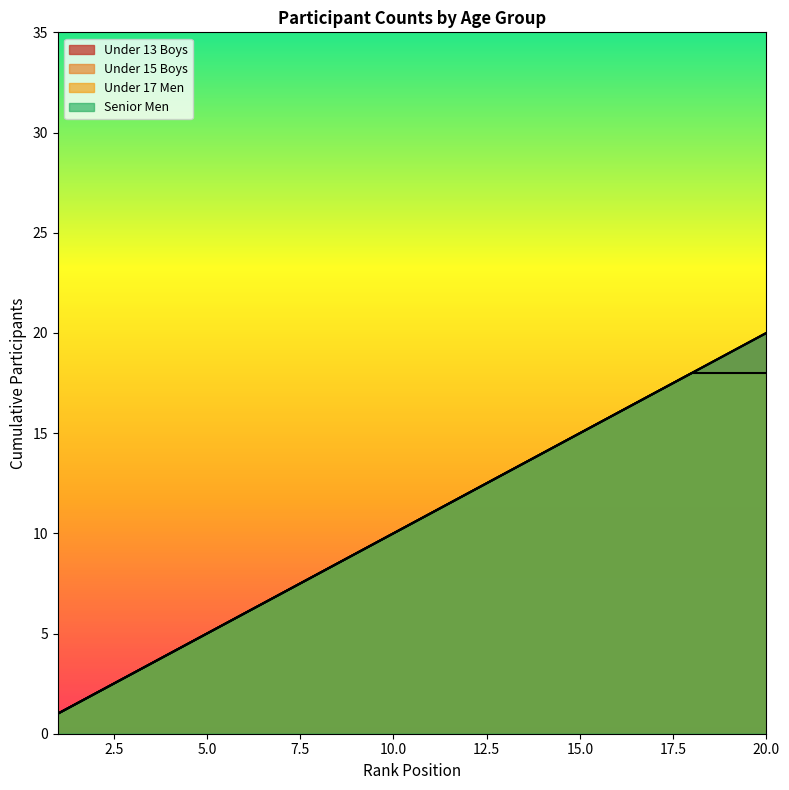

Which series has the largest total across all categories?

Under 13 Boys